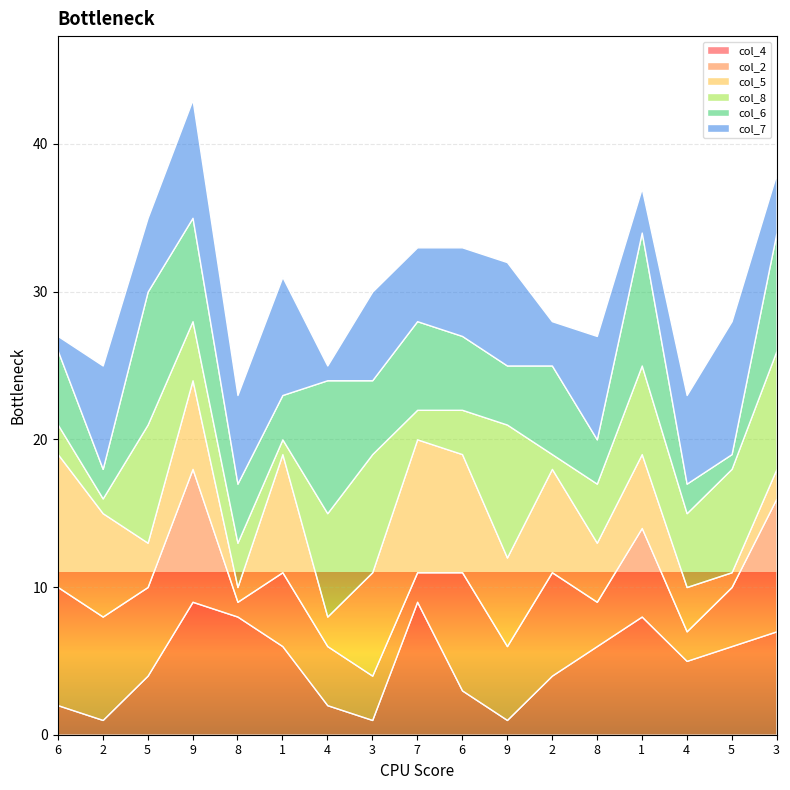

What is the sum of all col_6 values?

88